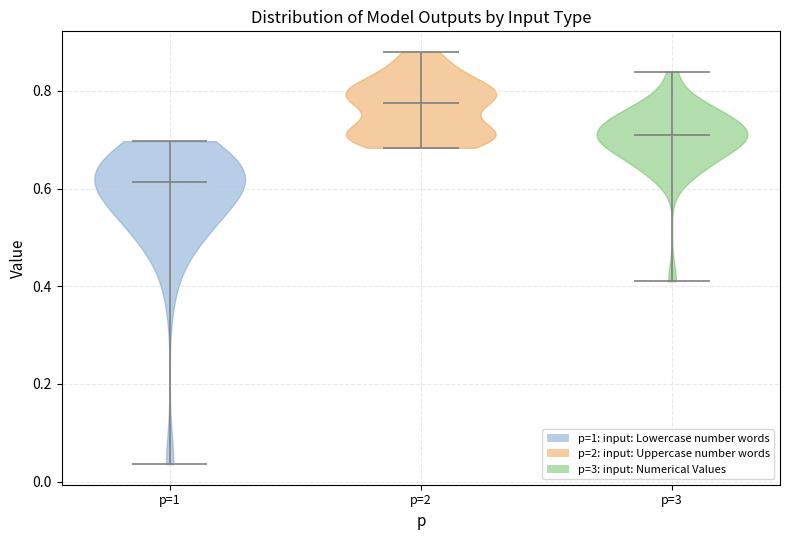

Reading left to right, read every violin against the y-axis: where its median line is, and the lowest and highest points it reaches. The values are not printed on the chart, so give them approximately, as read against the axis.

p=1: median line 0.62, lowest point 0.04, highest point 0.70
p=2: median line 0.78, lowest point 0.68, highest point 0.88
p=3: median line 0.70, lowest point 0.40, highest point 0.84